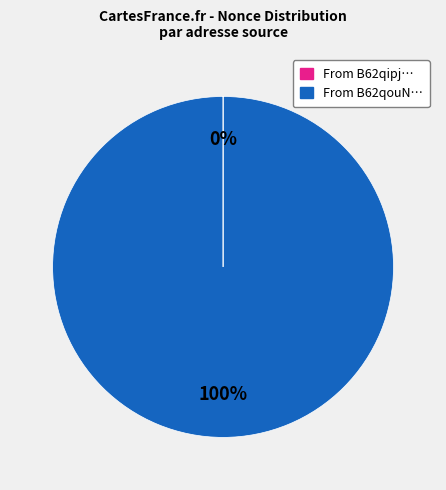

Does any single category account for the majority?

Yes